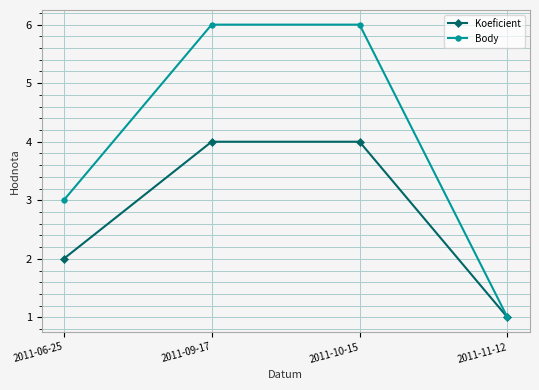

Which series has the largest range (max minus min)?

Body